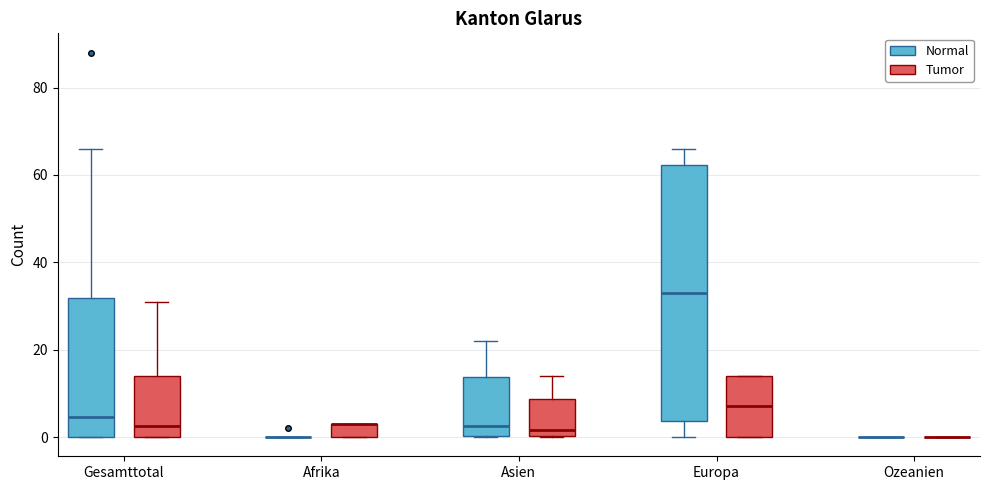

Reading left to right, read every box against the y-axis: the position of its median line, the range the box covers, and the ends of its whiskers. The values are not printed on the chart, so give them approximately, as read against the axis.

Gesamttotal (Normal): median 4, box 0 to 32, whiskers 0 to 66
Gesamttotal (Tumor): median 2, box 0 to 14, whiskers 0 to 32
Afrika (Normal): box collapsed to a line at 0, whiskers 0 to 0
Afrika (Tumor): median 4 (drawn on the box's upper edge), box 0 to 4, whiskers 0 to 4
Asien (Normal): median 2, box 0 to 14, whiskers 0 to 22
Asien (Tumor): median 2, box 0 to 8, whiskers 0 to 14
Europa (Normal): median 34, box 4 to 62, whiskers 0 to 66
Europa (Tumor): median 8, box 0 to 14, whiskers 0 to 14
Ozeanien (Normal): box collapsed to a line at 0, whiskers 0 to 0
Ozeanien (Tumor): box collapsed to a line at 0, whiskers 0 to 0